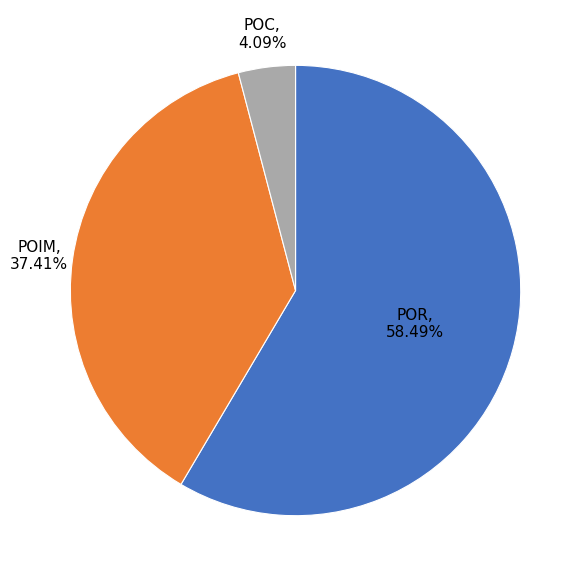

Does any single category account for the majority?

Yes